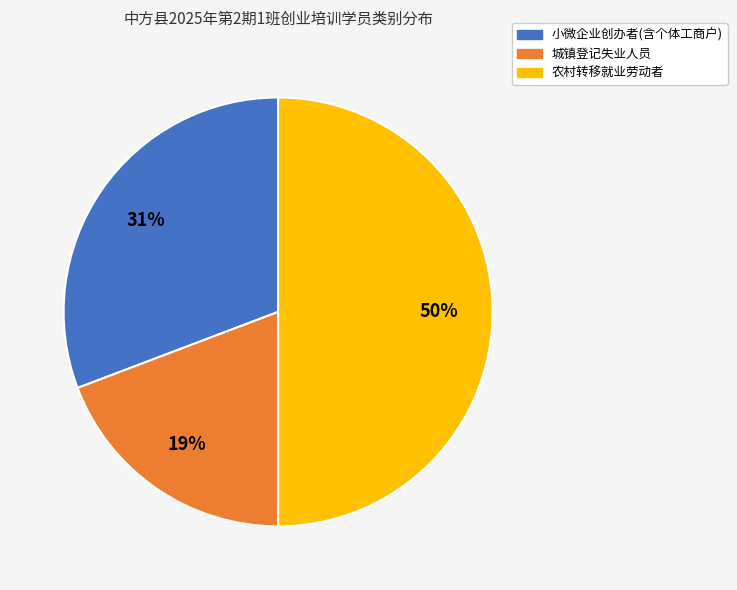

Between 农村转移就业劳动者 and 小微企业创办者(含个体工商户), which is larger?

农村转移就业劳动者